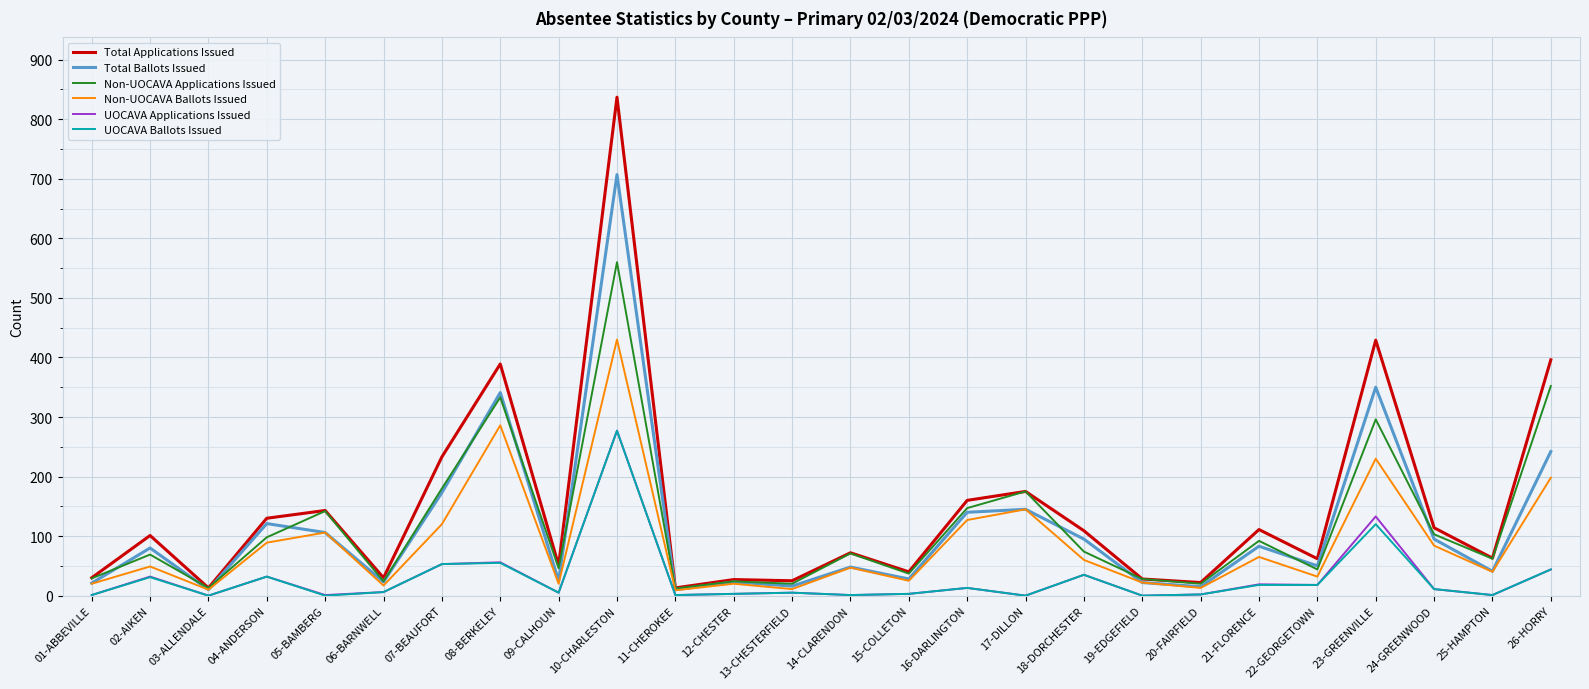

What value does the Total Applications Issued series have at 02-AIKEN?

101